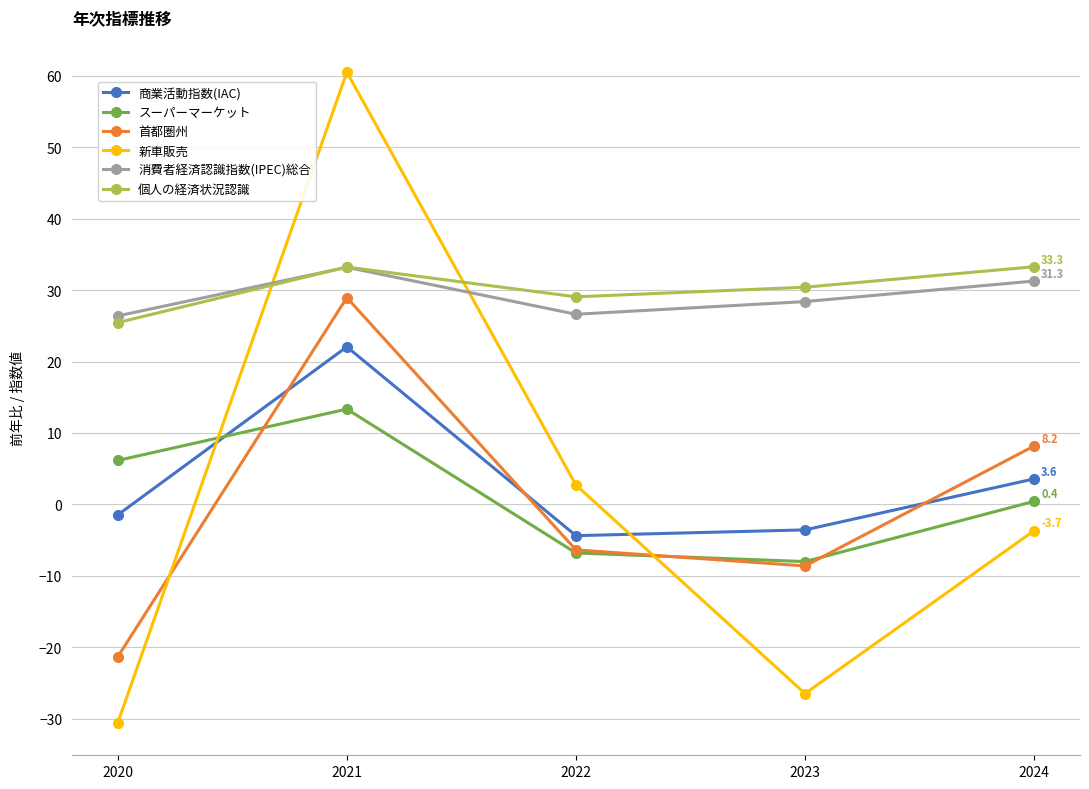

How many values in the 商業活動指数(IAC) series are below -1?

3